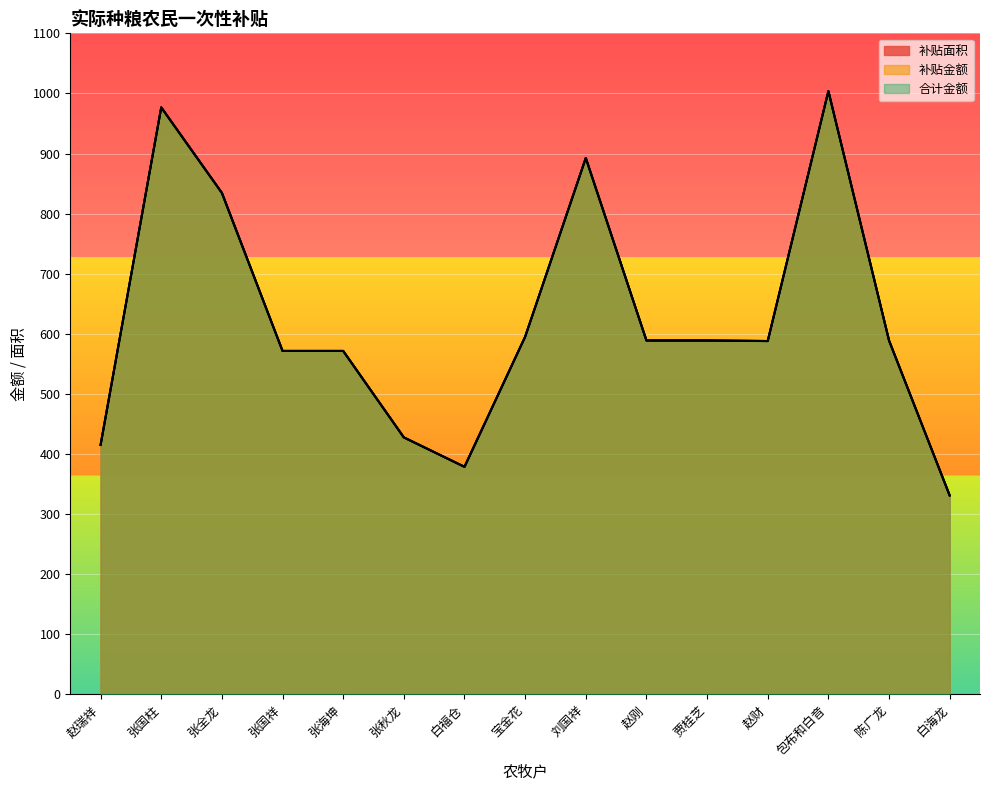

What is the value of the 补贴面积 point at the 9th from the left?

892.6